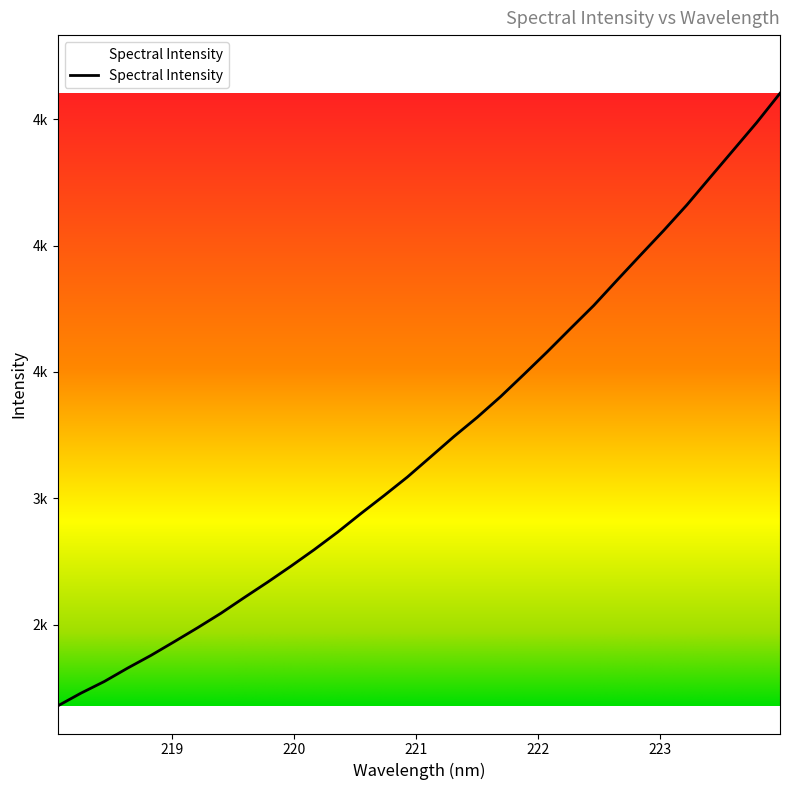

The chart shows a value of 3671.7 at 222.263. True or false?

True